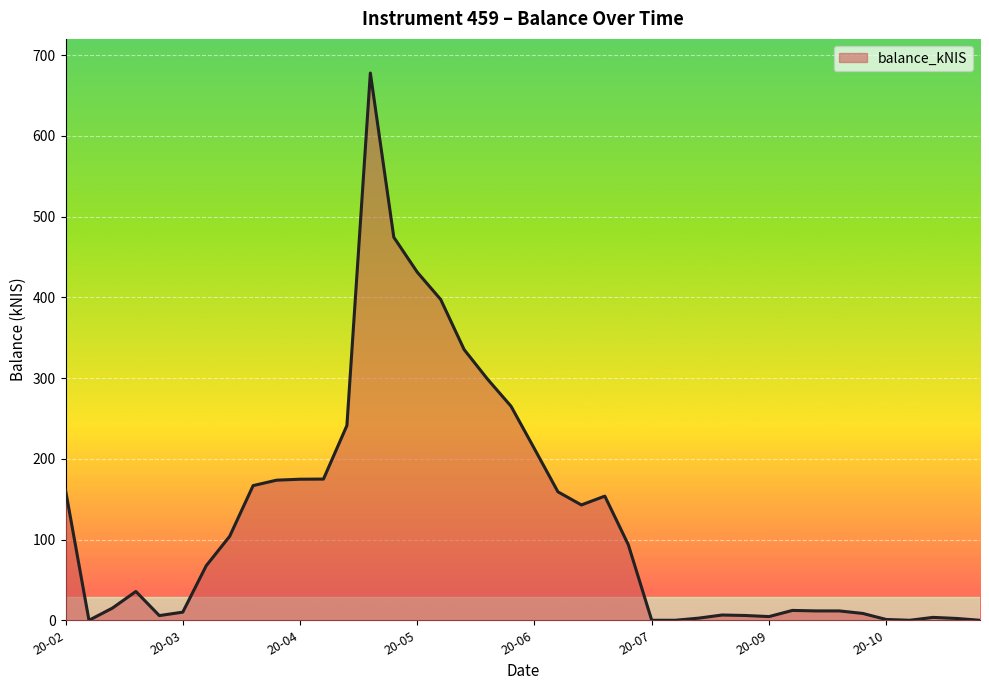

What is the greatest value displayed?

677.7